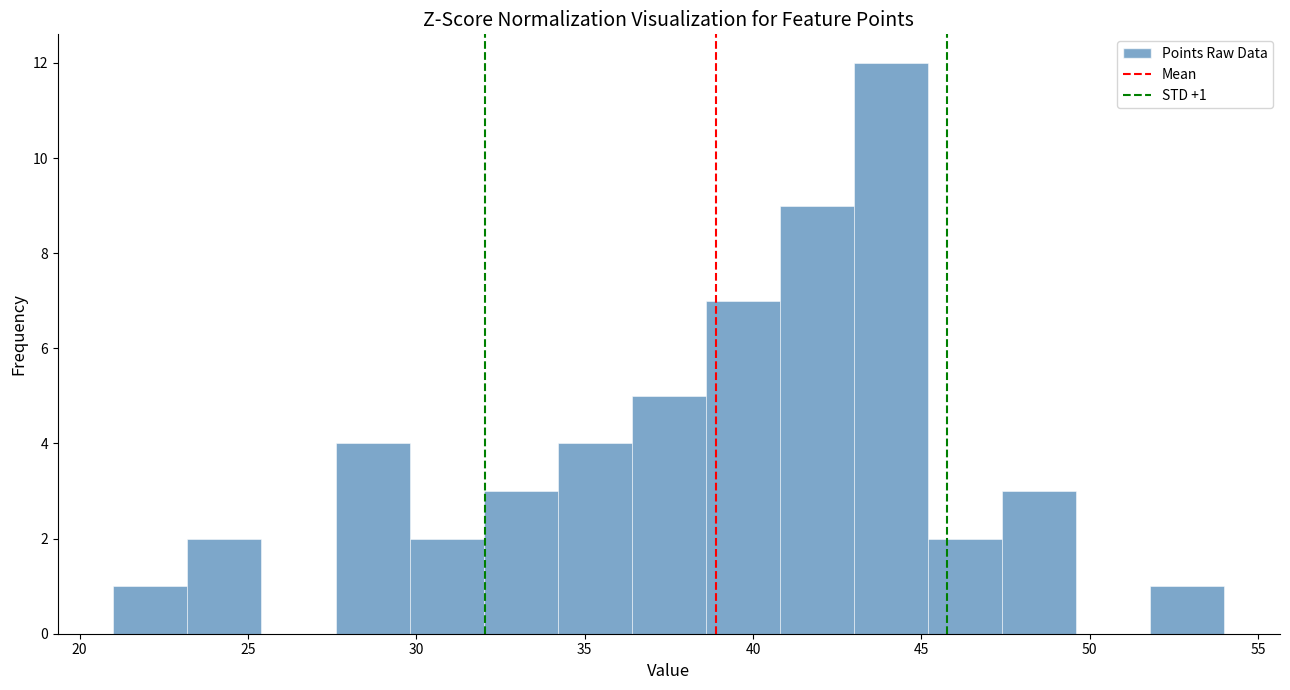

Over which range of the x-axis is the bar tallest?

43.0 to 45.2